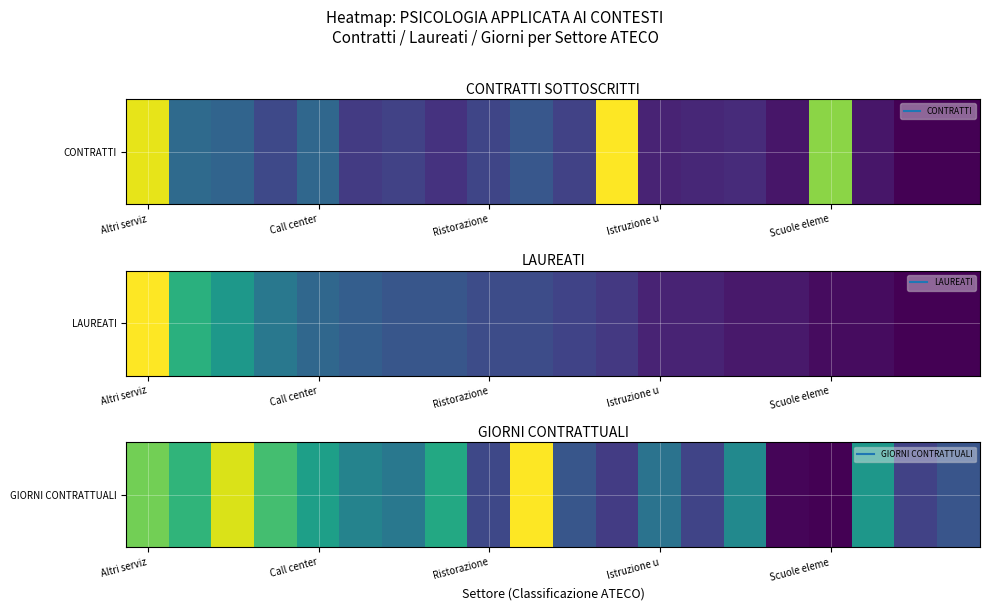

The value at 17 is 0.2. True or false?

False